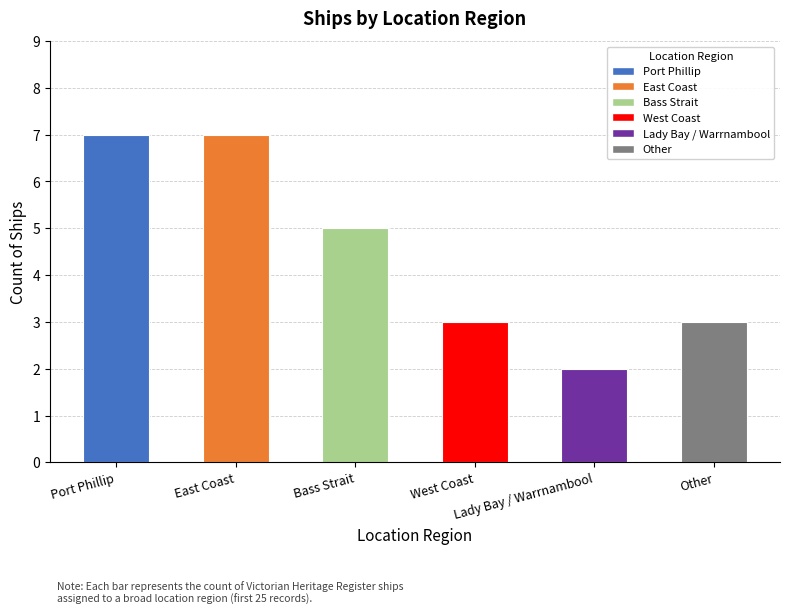

Is it true that the value at Lady Bay / Warrnambool is 2?

True